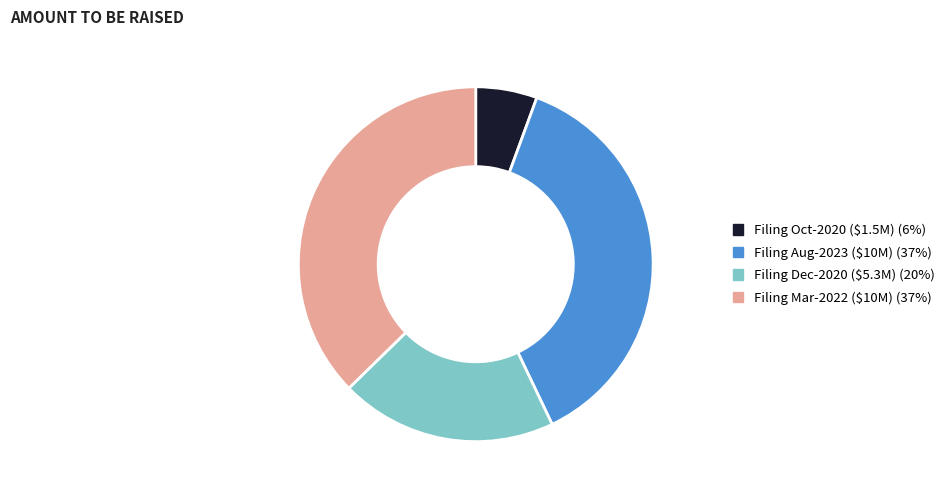

What is the smallest slice in the pie chart?

Filing Oct-2020 ($1.5M) (6%)